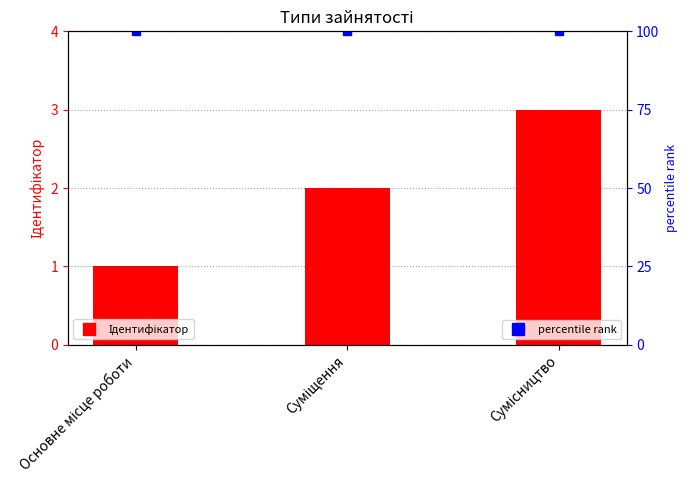

Where is the data nearest to the value 2?

Суміщення